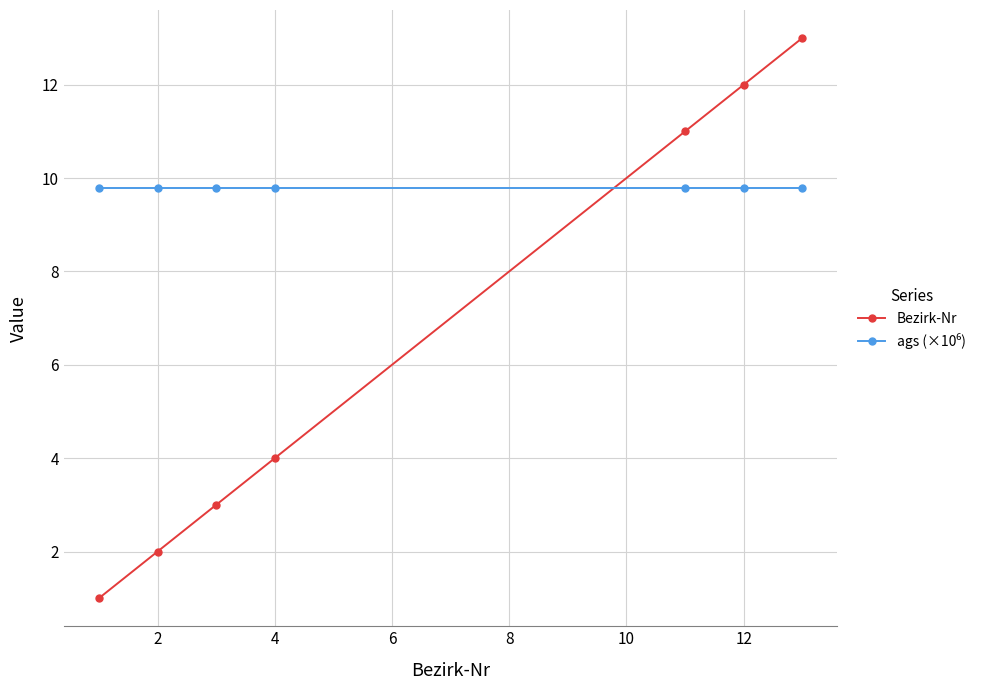

What is the sum of all Bezirk-Nr values?

46.0